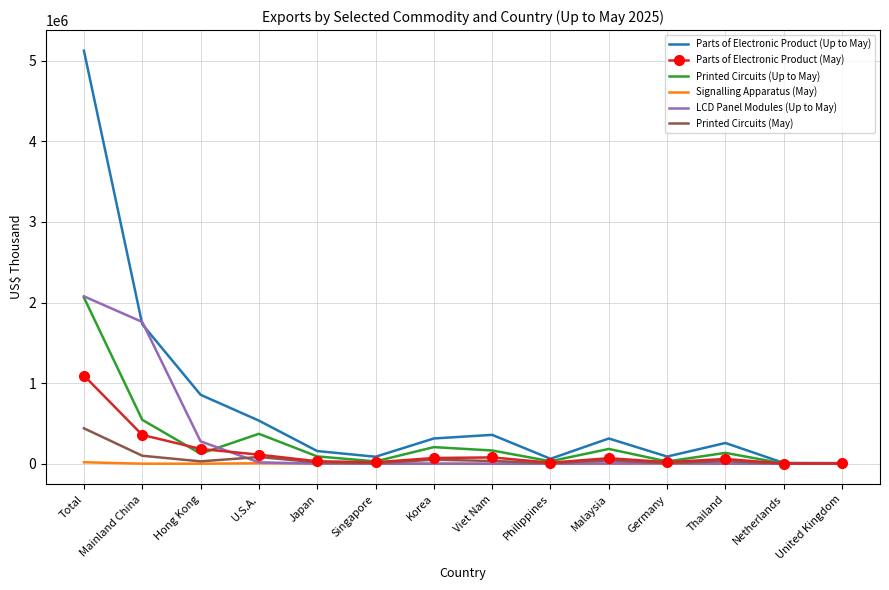

The Printed Circuits (Up to May) series shows 124537 at Hong Kong. True or false?

True